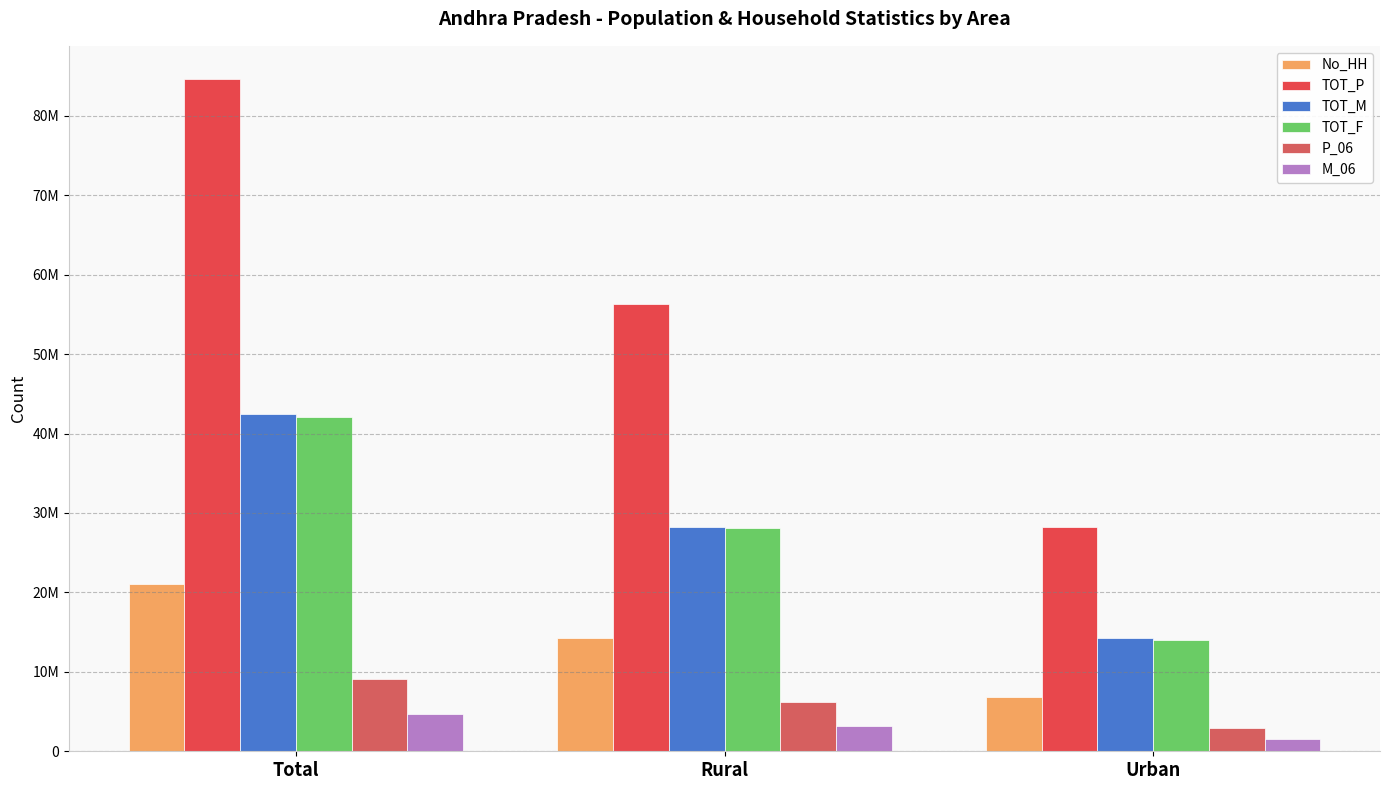

What is the difference between the TOT_F values at Total and Rural?

14020170